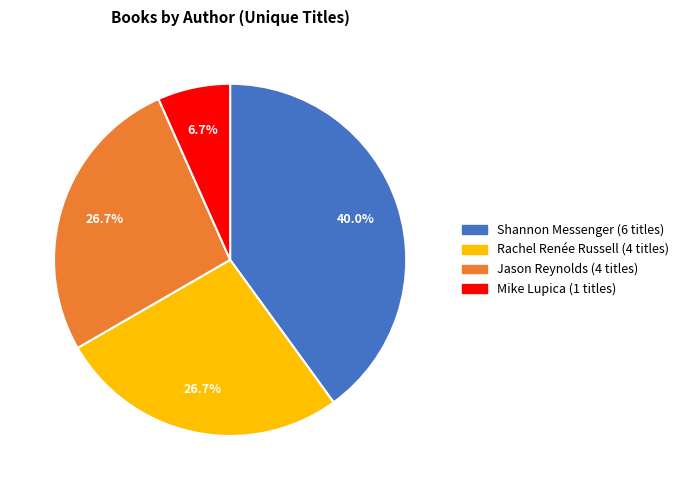

Is there any slice that represents more than half of the pie?

No